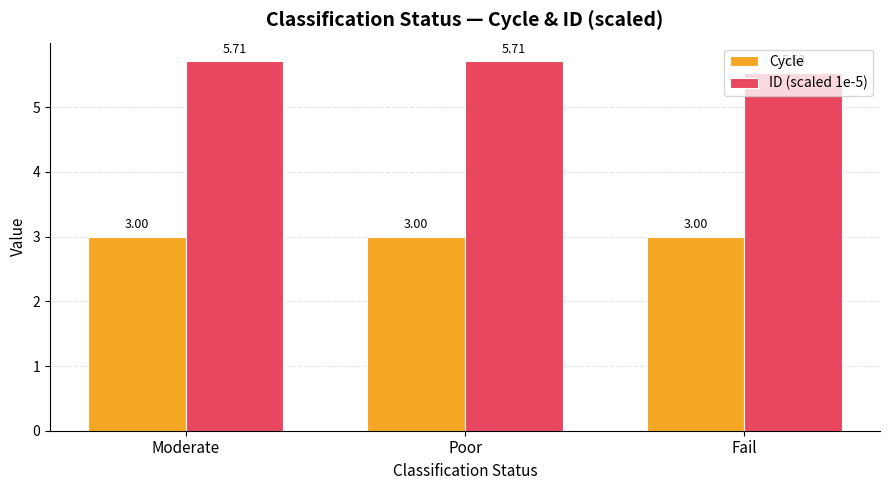

At how many categories does at least one series exceed 4?

3